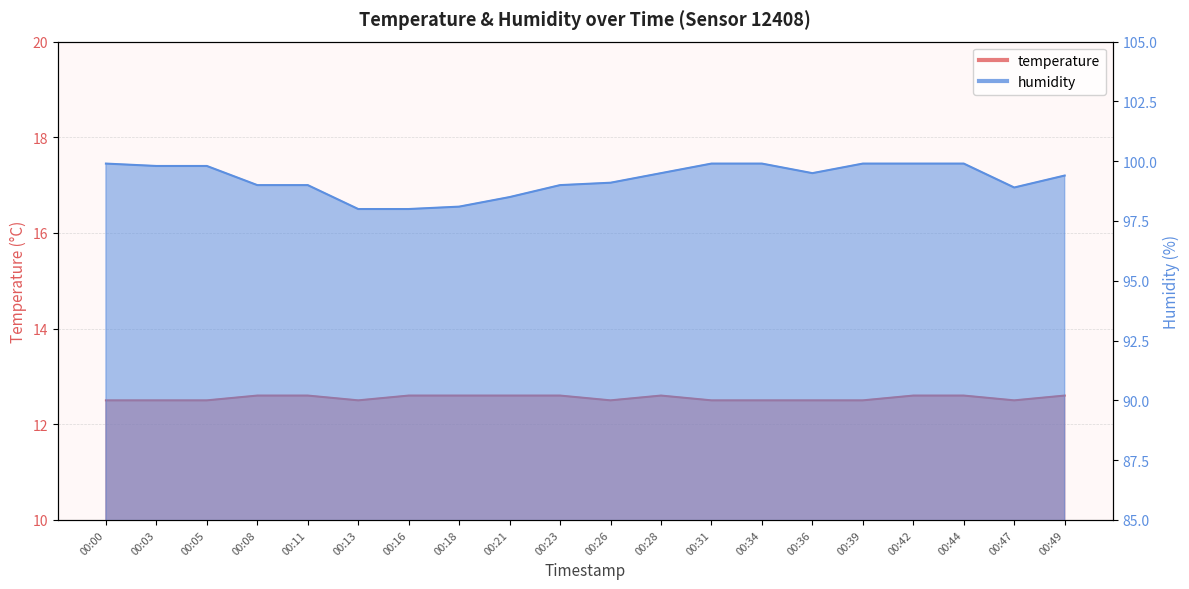

Reading right to left, list all the values displayed in this chart.

temperature: 00:49=12.6	00:47=12.5	00:44=12.6	00:42=12.6	00:39=12.5	00:36=12.5	00:34=12.5	00:31=12.5	00:28=12.6	00:26=12.5	00:23=12.6	00:21=12.6	00:18=12.6	00:16=12.6	00:13=12.5	00:11=12.6	00:08=12.6	00:05=12.5	00:03=12.5	00:00=12.5
humidity: 00:49=99.4	00:47=98.9	00:44=99.9	00:42=99.9	00:39=99.9	00:36=99.5	00:34=99.9	00:31=99.9	00:28=99.5	00:26=99.1	00:23=99.0	00:21=98.5	00:18=98.1	00:16=98.0	00:13=98.0	00:11=99.0	00:08=99.0	00:05=99.8	00:03=99.8	00:00=99.9